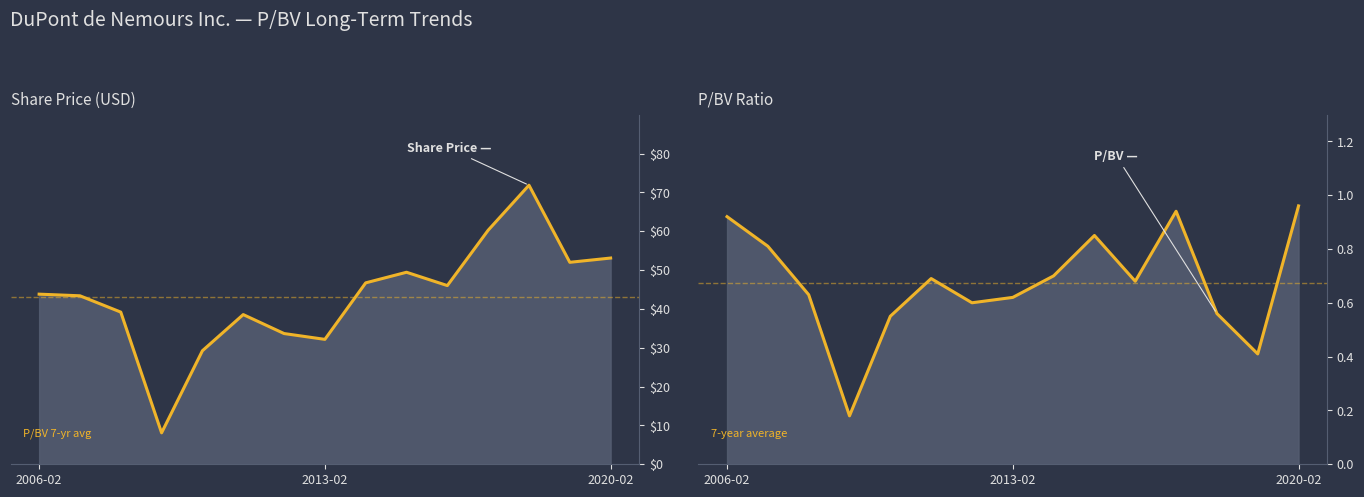

At which category is the sum across all series the highest?

2018-02-15